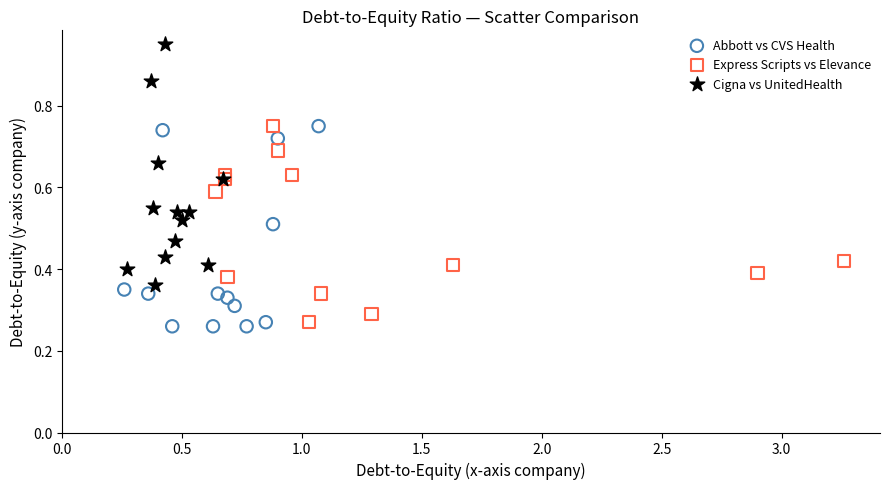

Which series contains the highest Y value?

Cigna vs UnitedHealth